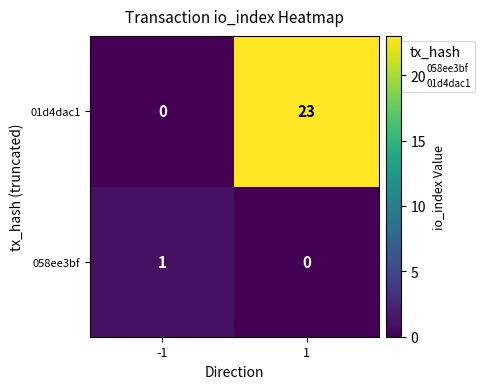

Which category has the lowest value in the 01d4dac1 series?

-1